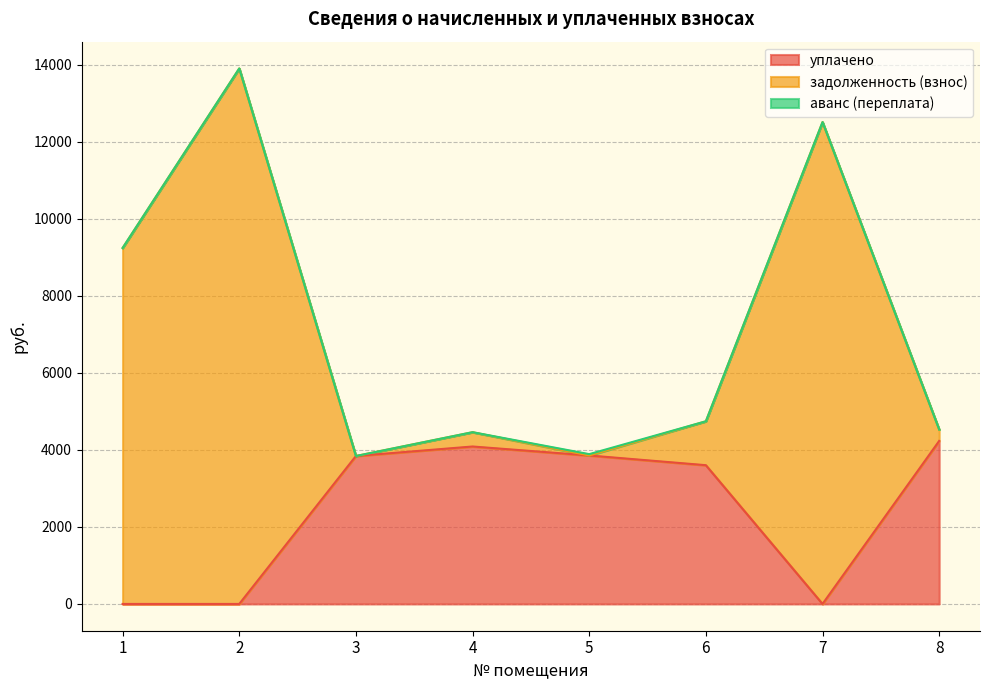

Where is the first local maximum for задолженность (взнос)?

2